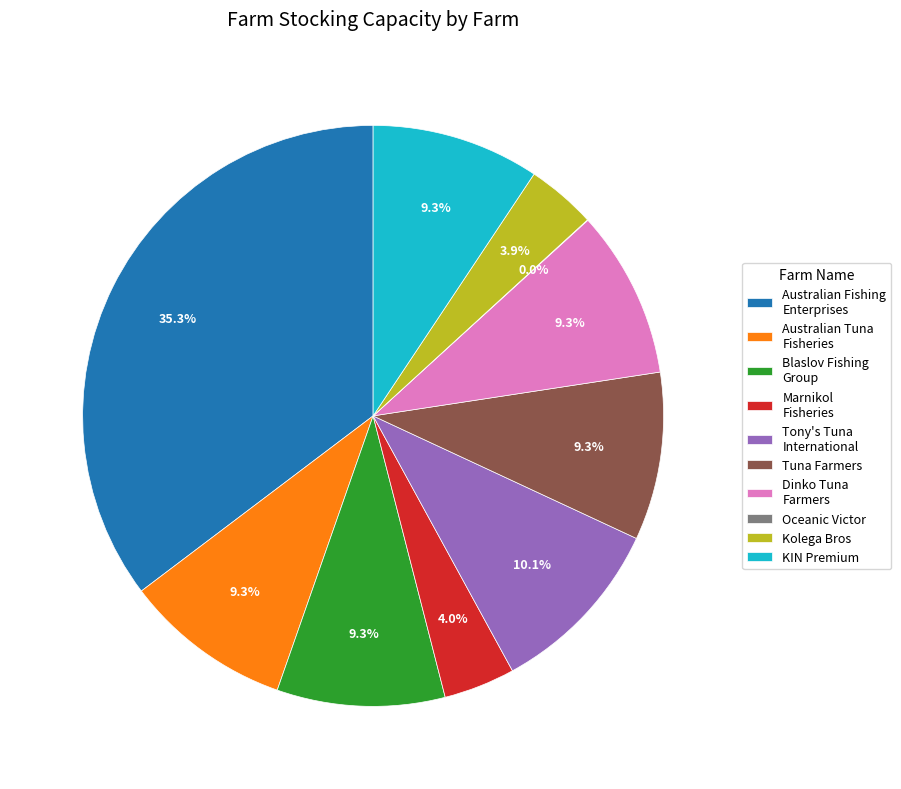

Does any single category account for the majority?

No